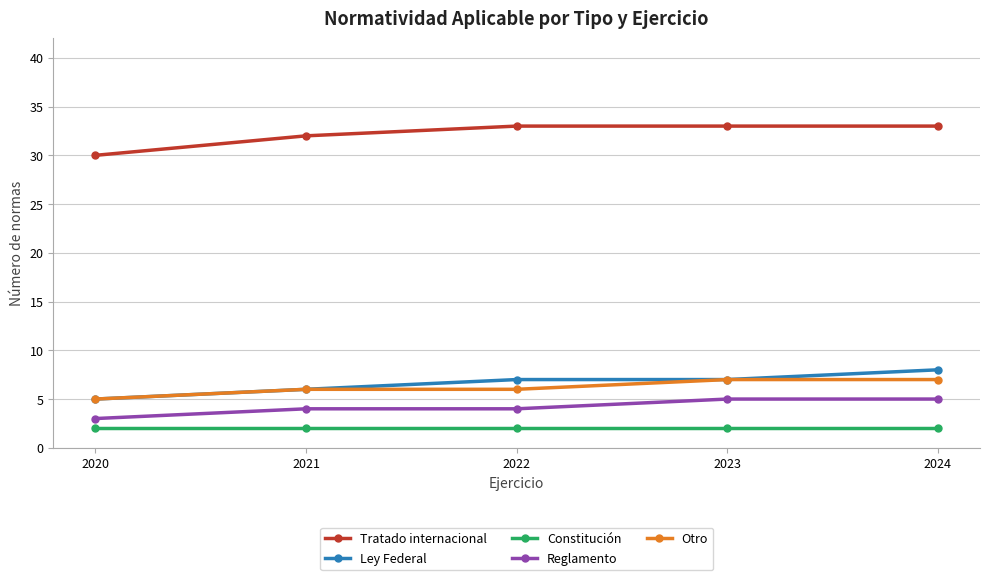

Which category has the lowest value in the Tratado internacional series?

2020